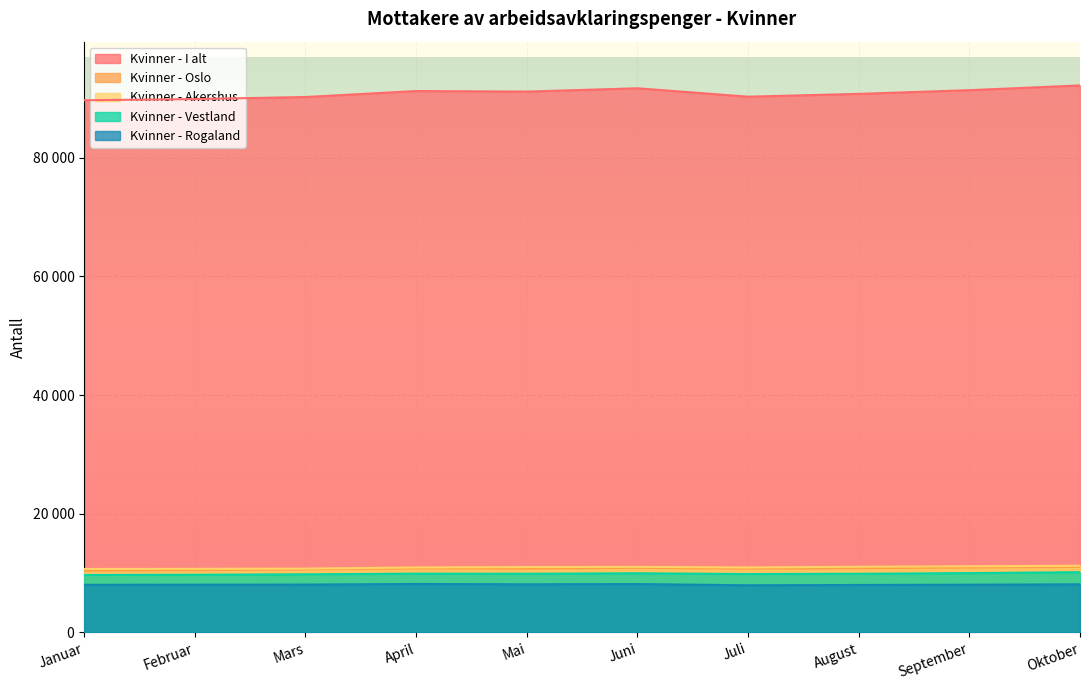

True or false: Kvinner - Oslo and Kvinner - Vestland cross at least once.

False